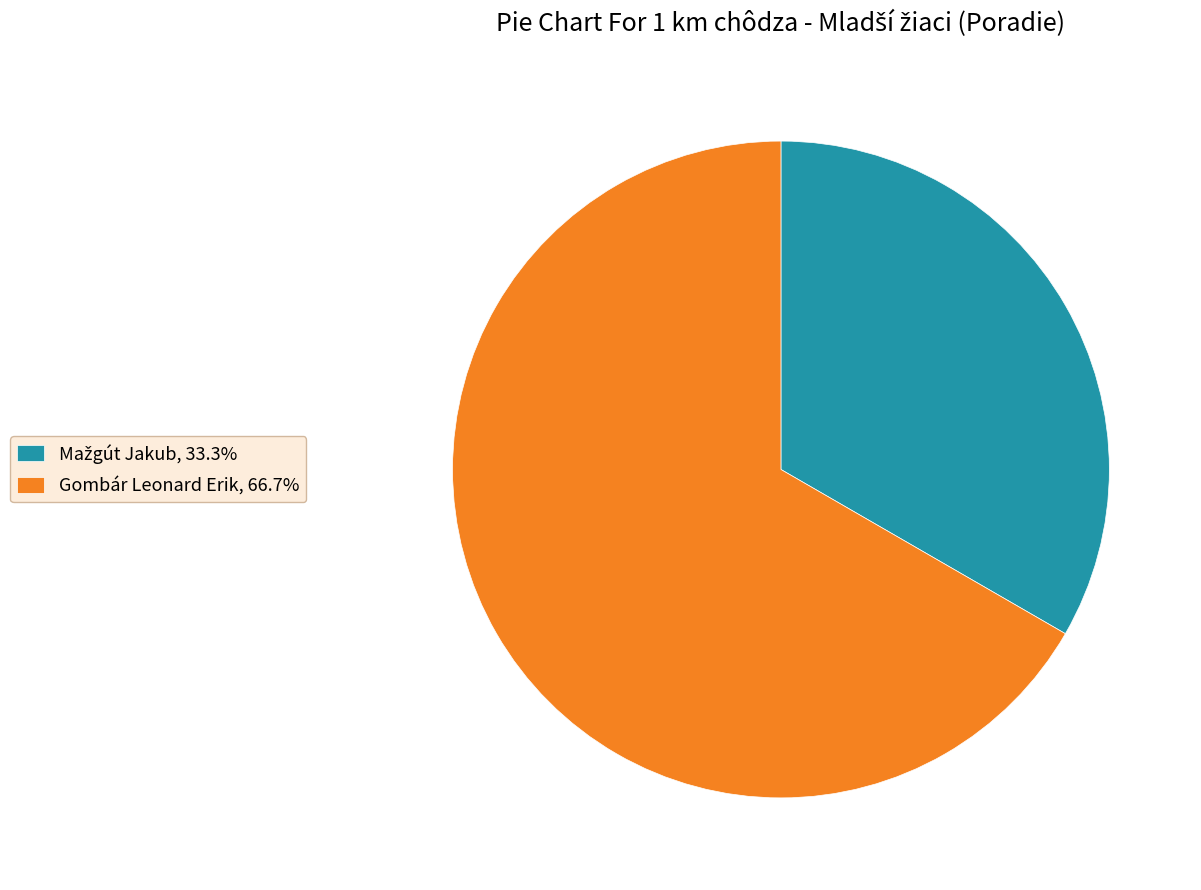

Is it true that Gombár Leonard Erik is 72% of the pie?

False